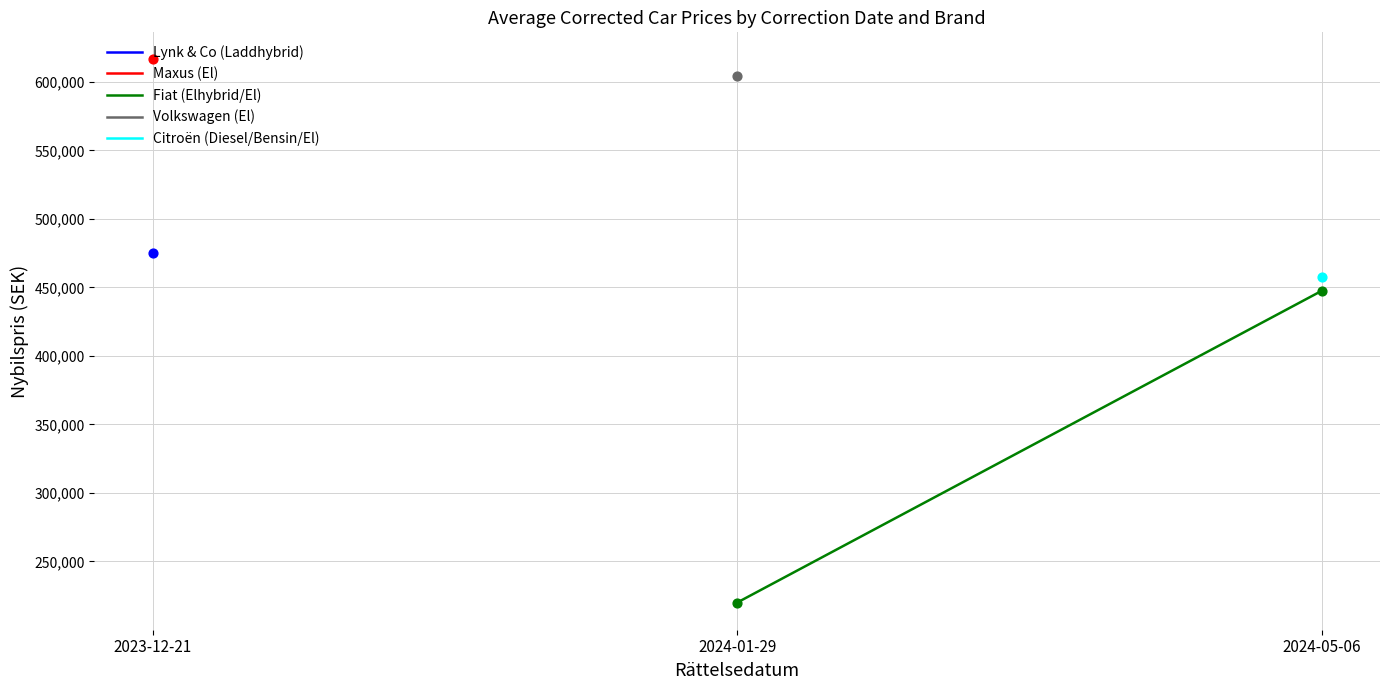

What is the change in value from 2024-01-29 to 2024-05-06?

+227500